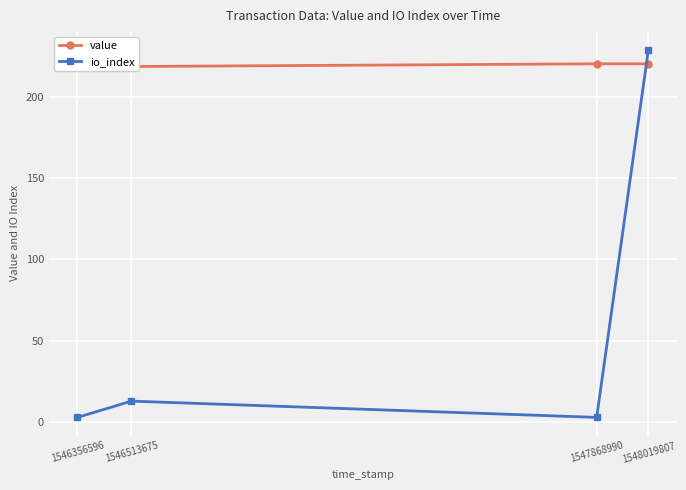

What is the difference between the io_index values at 1546513675 and 1548019807?

216